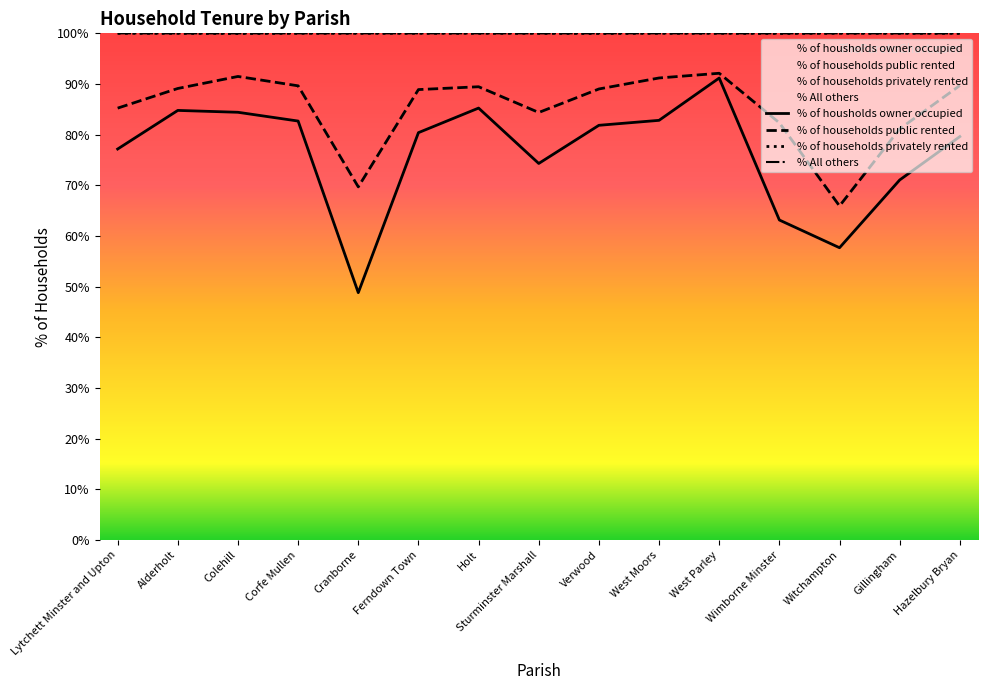

What is the label of the 8th point from the right?

Sturminster Marshall